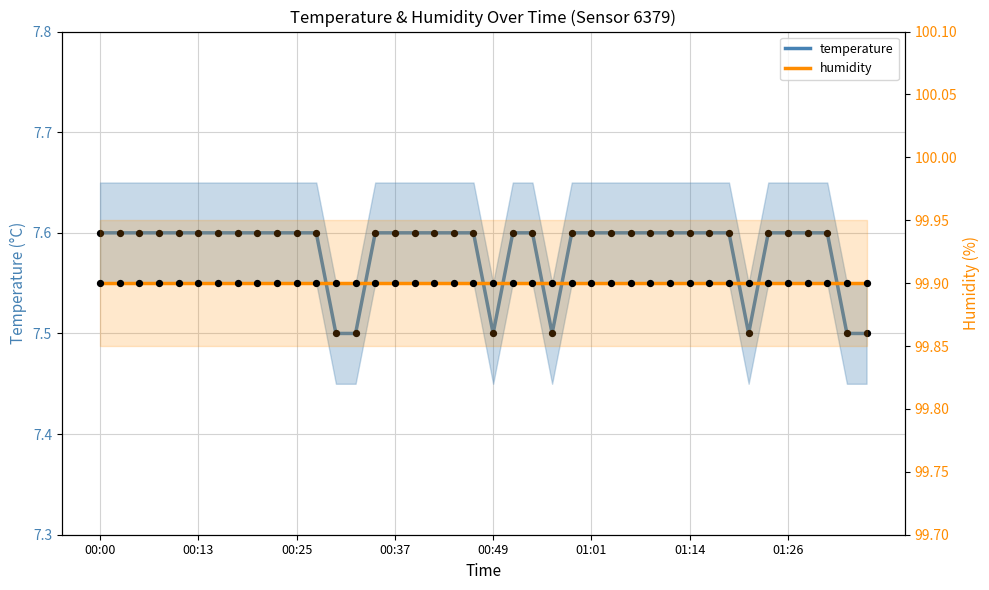

At which category is the sum across all series the highest?

00:00